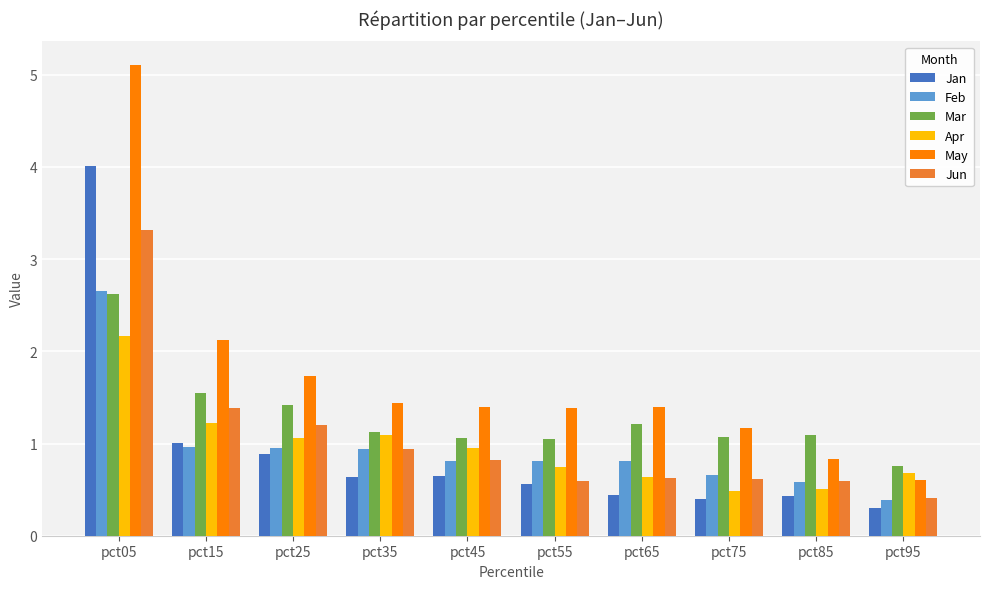

Which label corresponds to the smallest value in the chart?

pct95